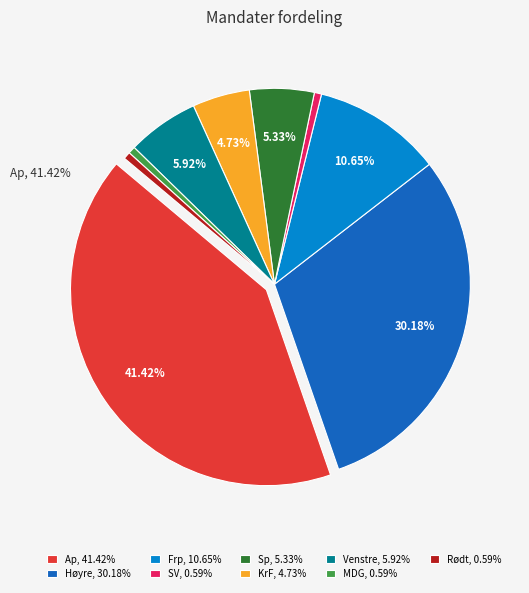

What is the largest slice in the pie chart?

Ap